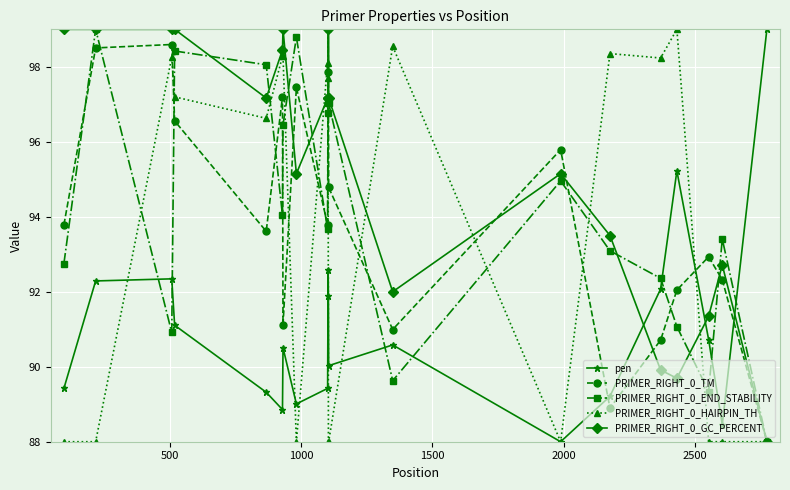

How many data points in PRIMER_RIGHT_0_GC_PERCENT are above 97?

11